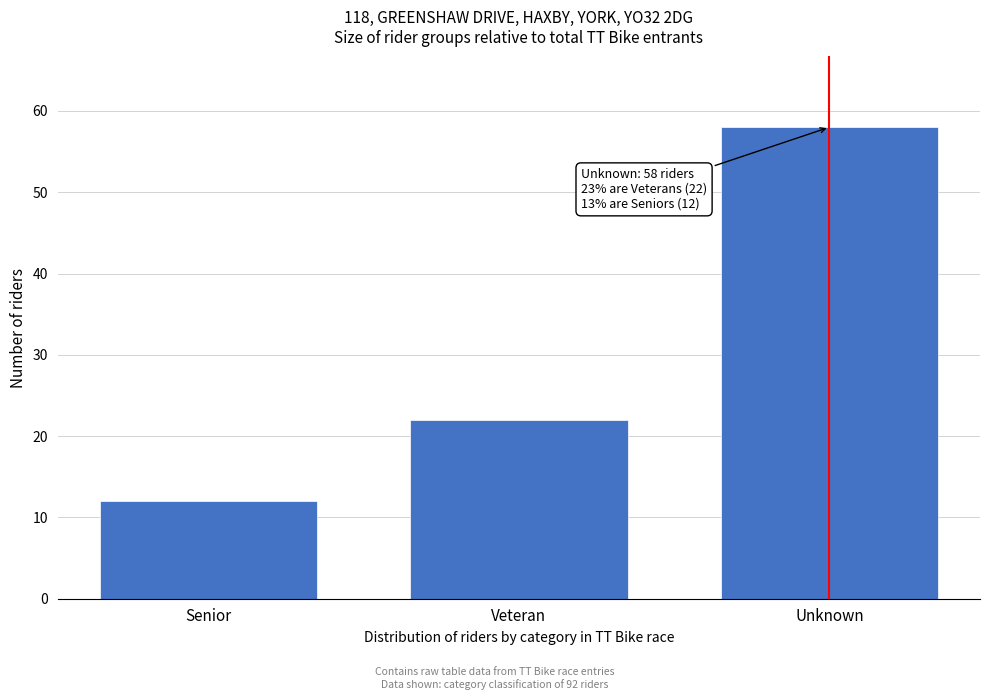

Reading right to left, list all the values displayed in this chart.

58	22	12